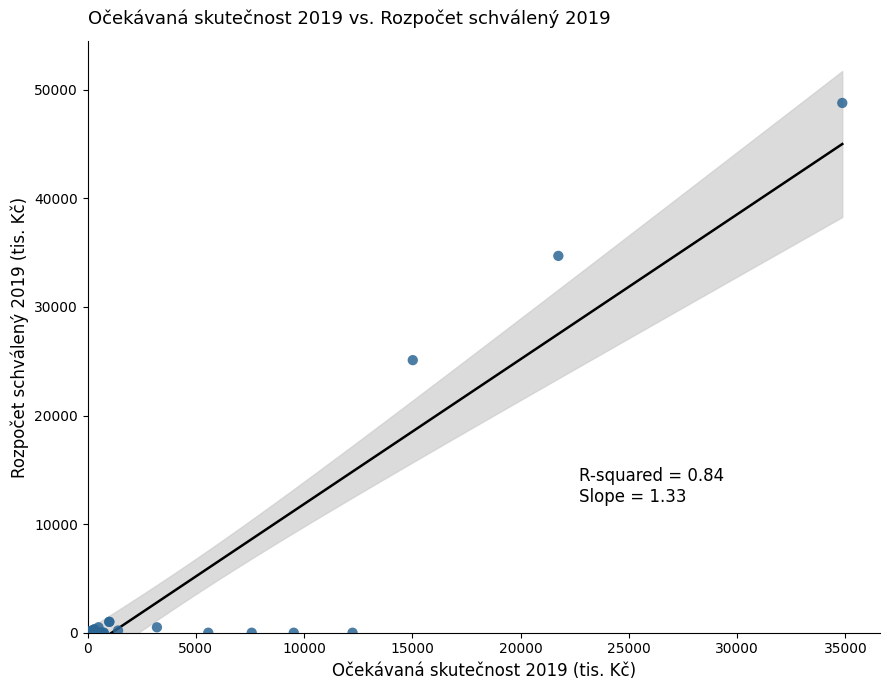

What Y value in the scatter plot is closest to 24391?

25100